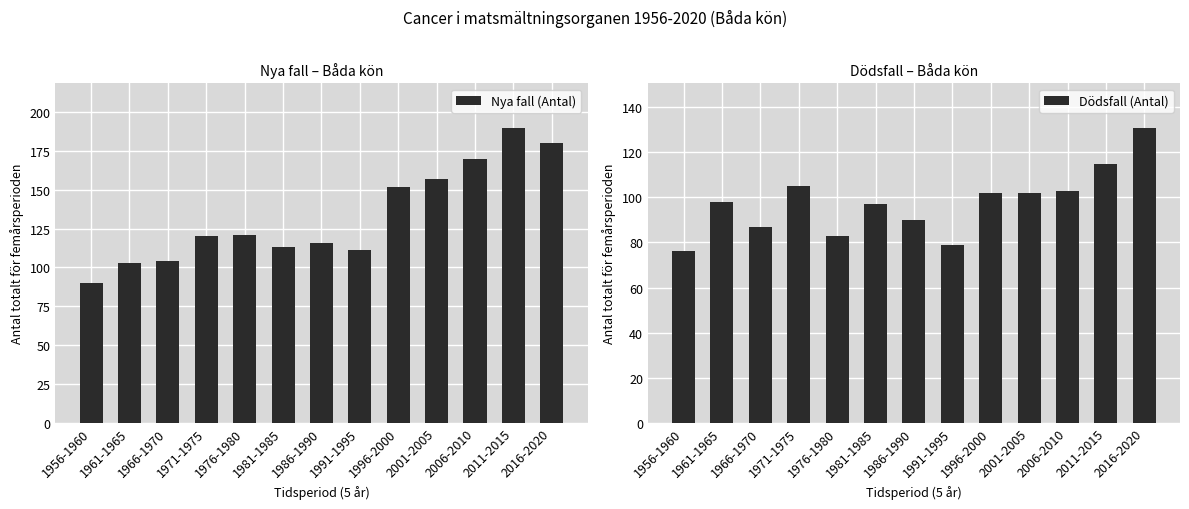

Rank the categories by Dödsfall (Antal) value from lowest to highest.

1956-1960, 1991-1995, 1976-1980, 1966-1970, 1986-1990, 1981-1985, 1961-1965, 1996-2000, 2001-2005, 2006-2010, 1971-1975, 2011-2015, 2016-2020